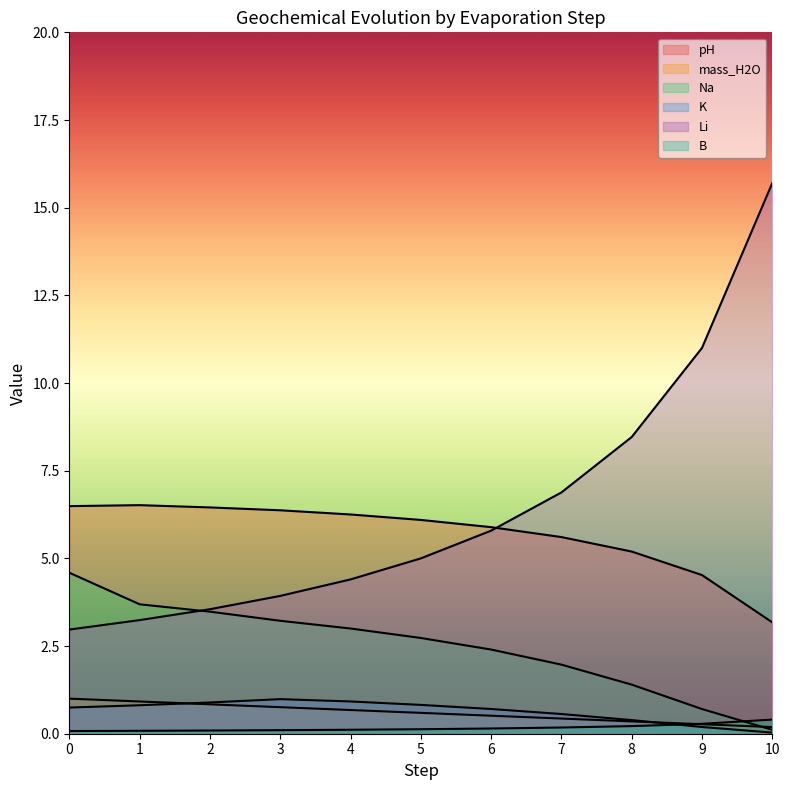

Where is the first local maximum for pH?

1